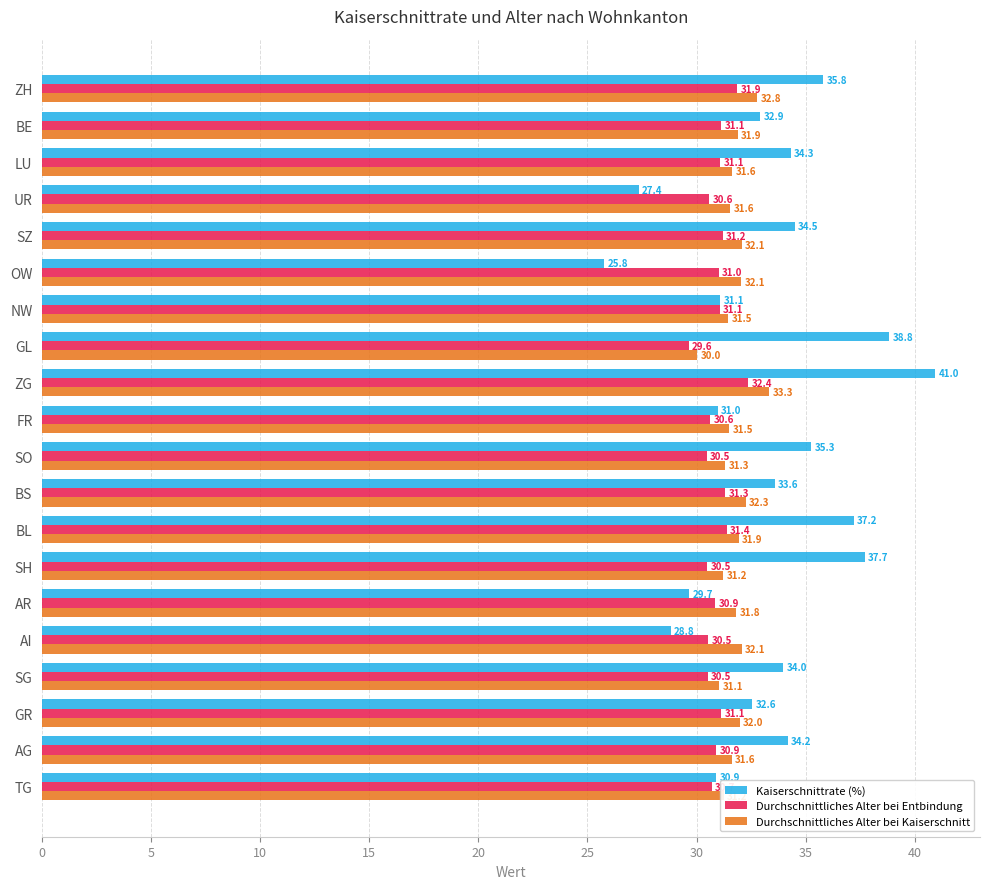

At how many categories does at least one series exceed 39?

1